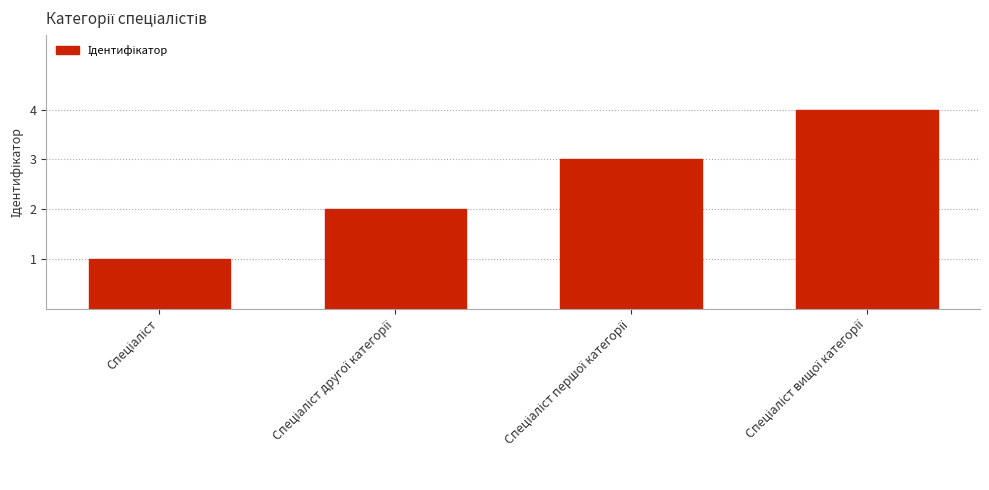

What is the difference between the maximum and minimum values?

3